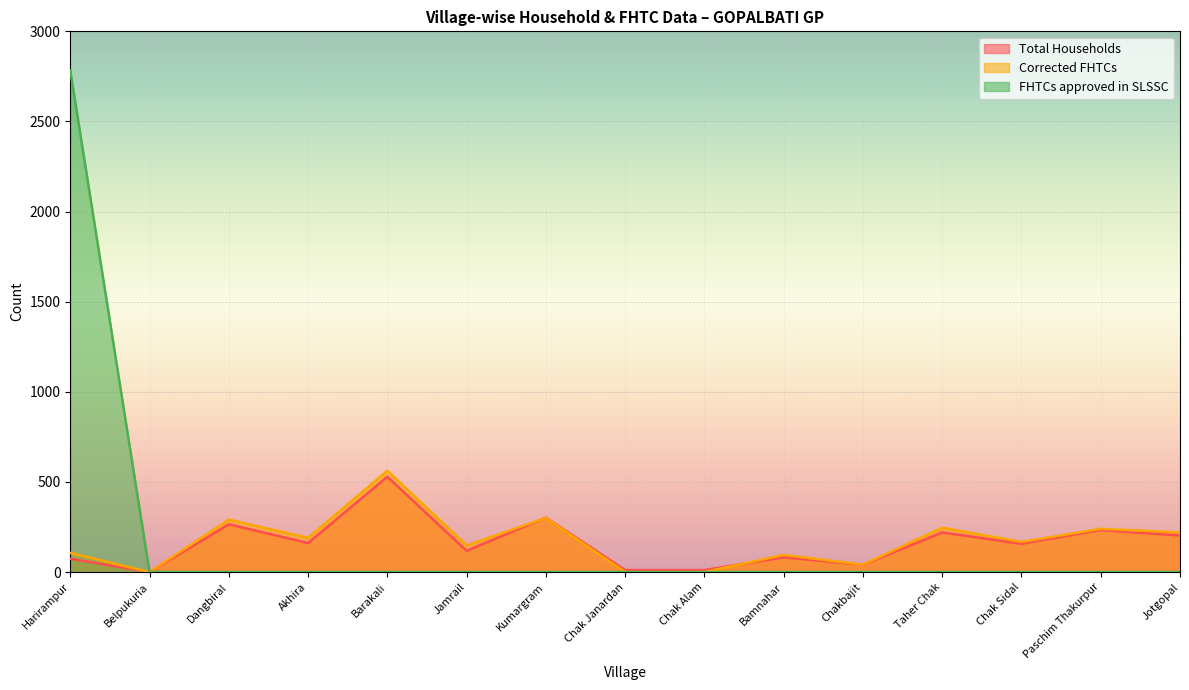

Between Chak Alam and Jotgopal, which is larger?

Jotgopal